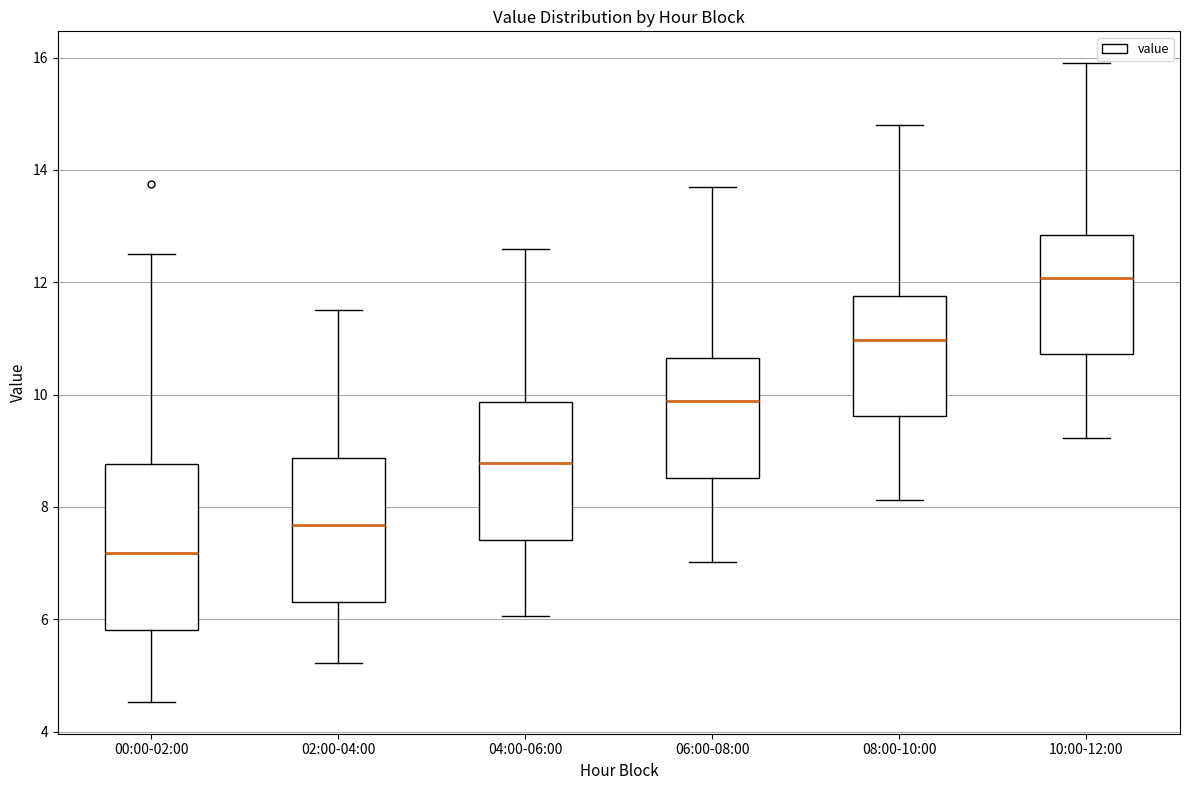

Which box is the tallest, from its lower edge to its upper edge?

00:00-02:00